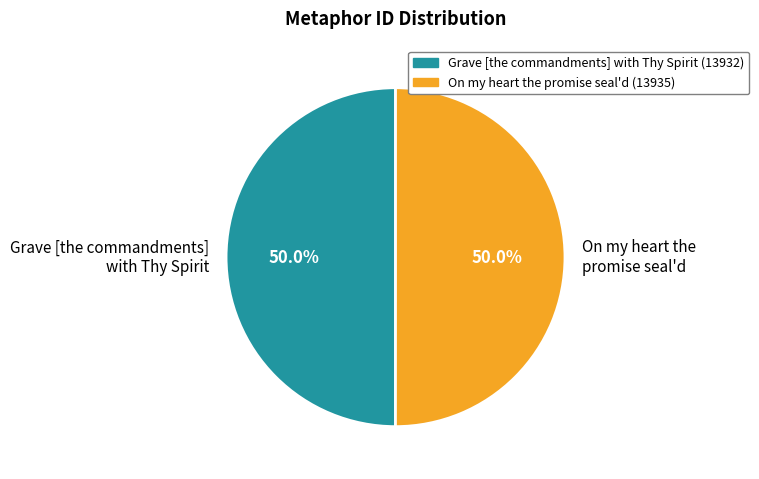

Combined, do On my heart the promise seal'd and Grave [the commandments] with Thy Spirit account for over 50%?

Yes